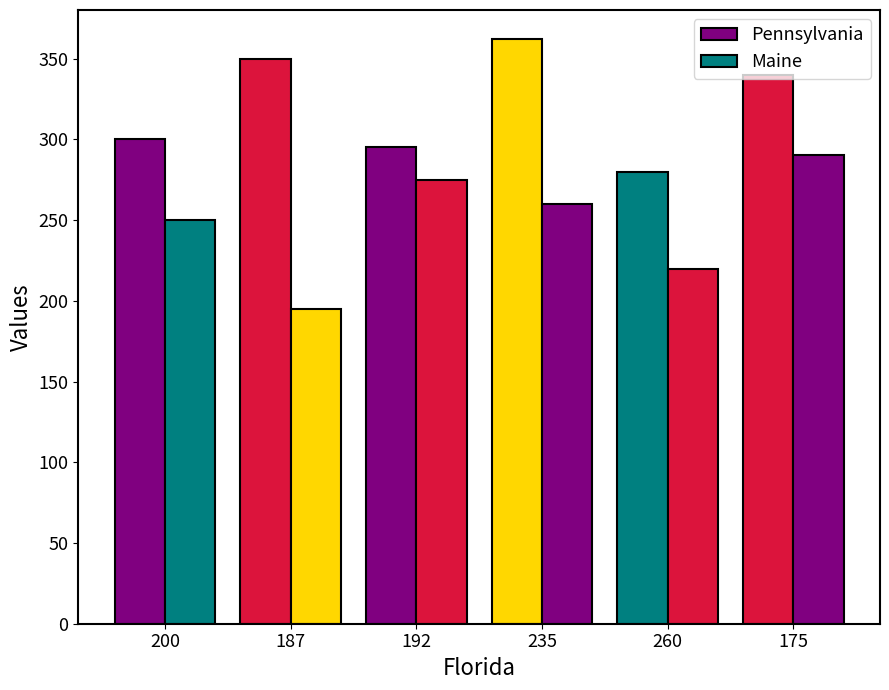

How many bars are there in each group?

2